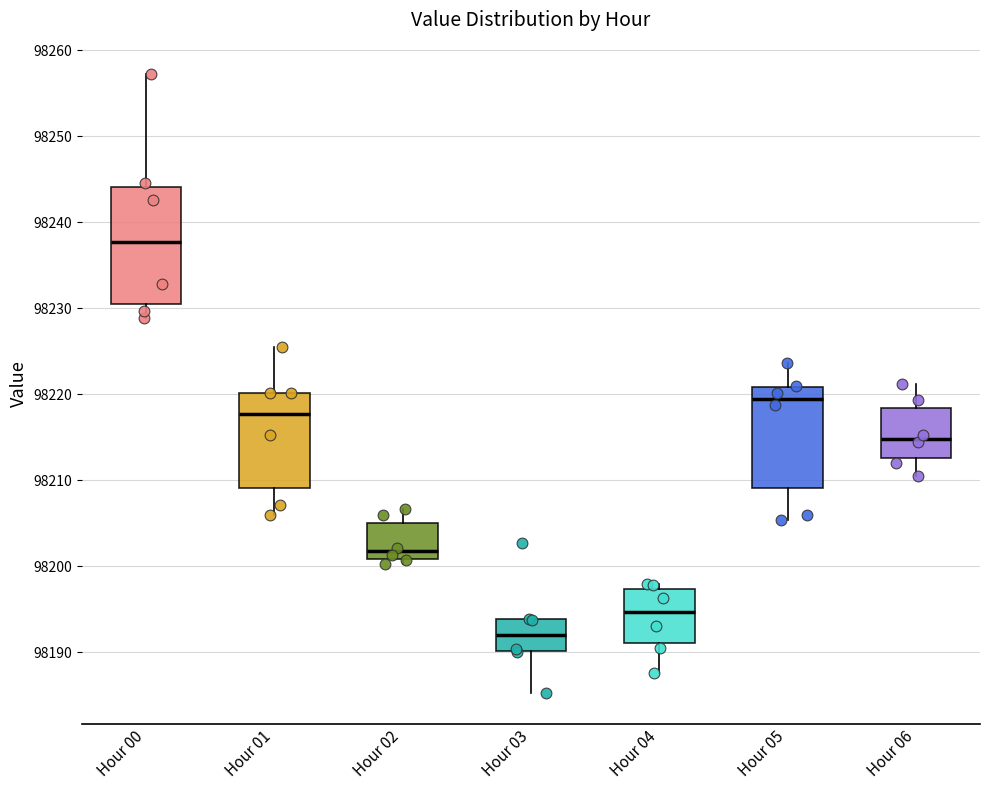

Which box has the highest median line?

Hour 00